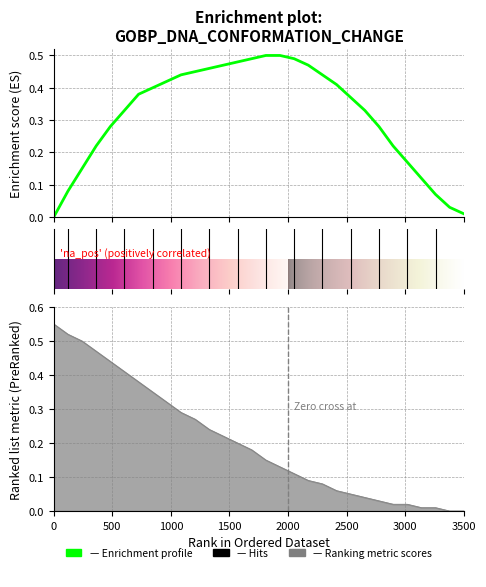

Between 2 and 27, which series saw the biggest shift?

Ranking metric scores